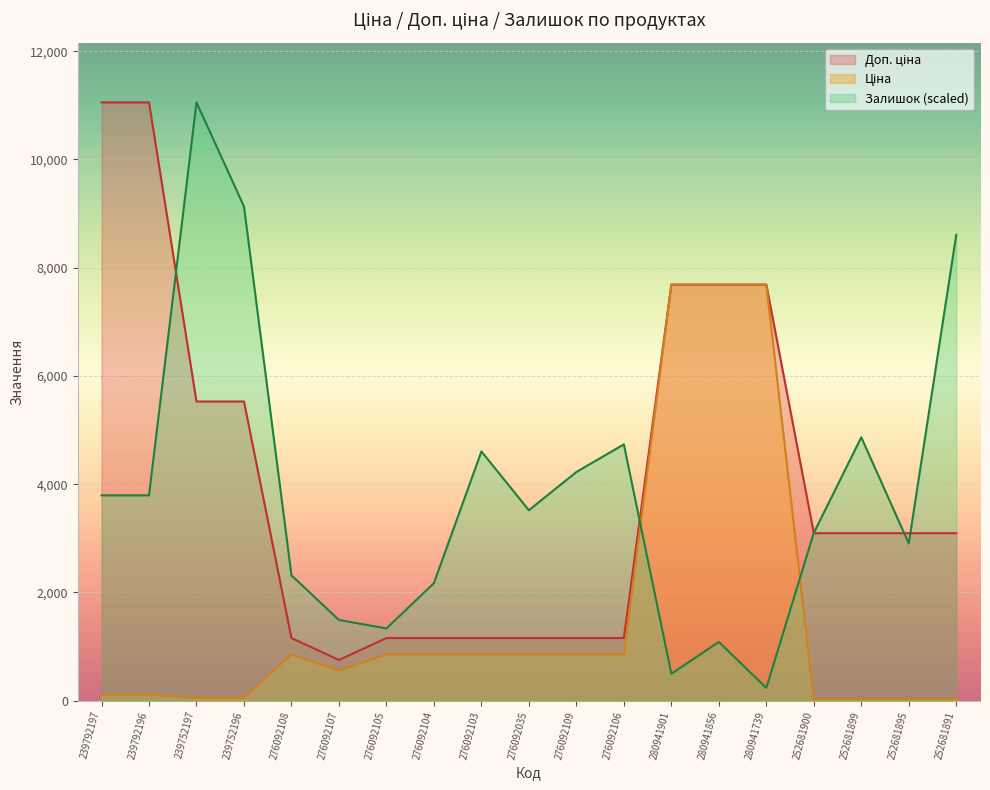

Which series has the largest total across all categories?

Доп. ціна